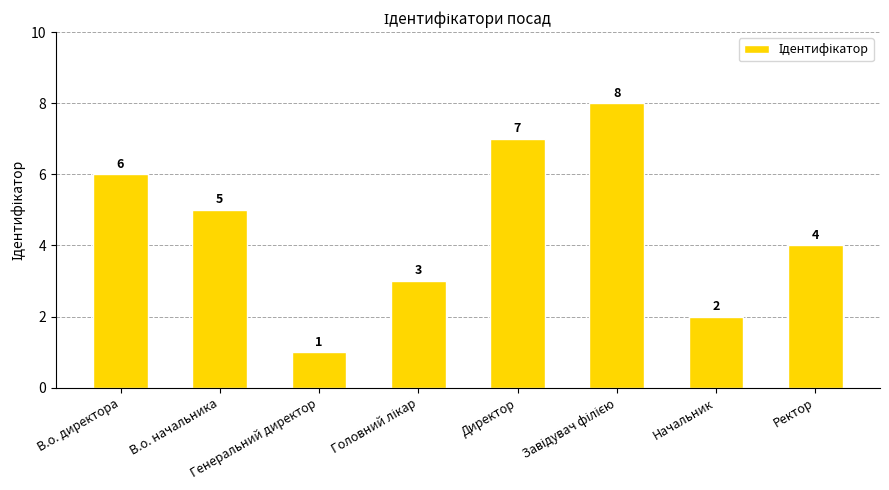

What is the value of the 6th bar from the left?

8